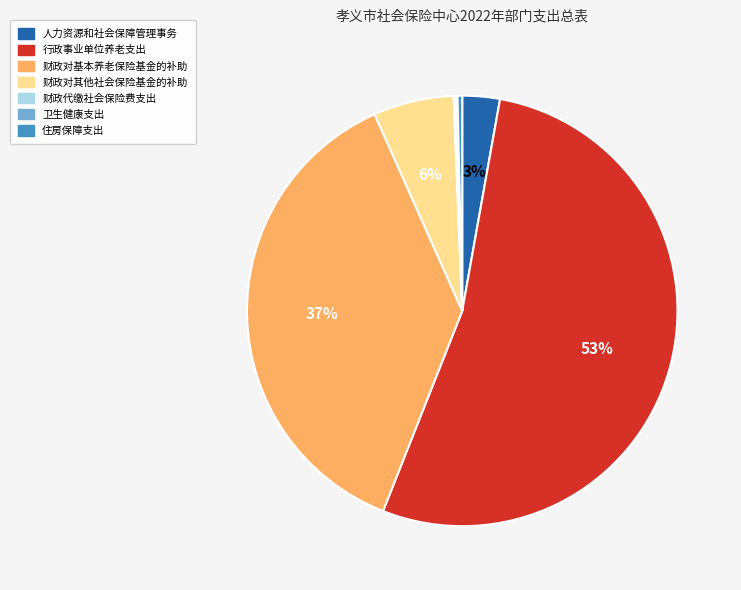

Which category has the biggest portion of the pie?

行政事业单位养老支出